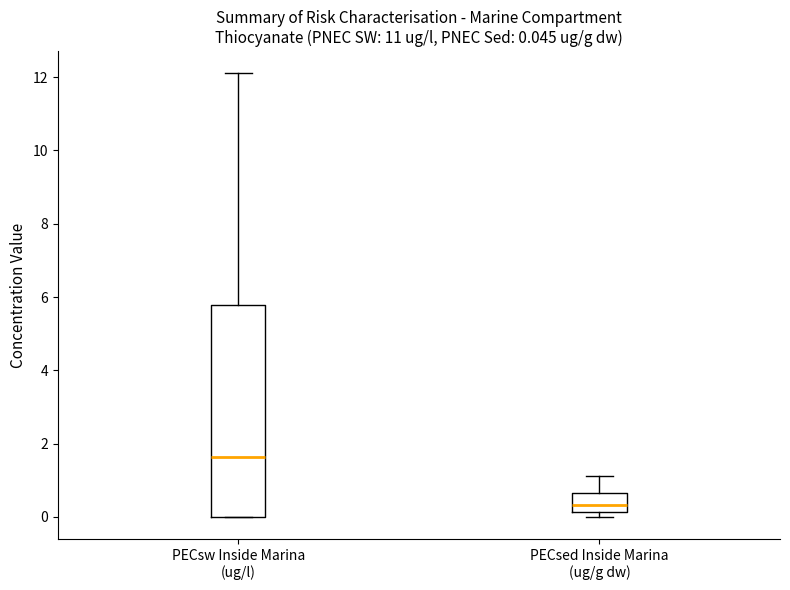

Which box has the lowest median line?

PECsed Inside Marina (ug/g dw)